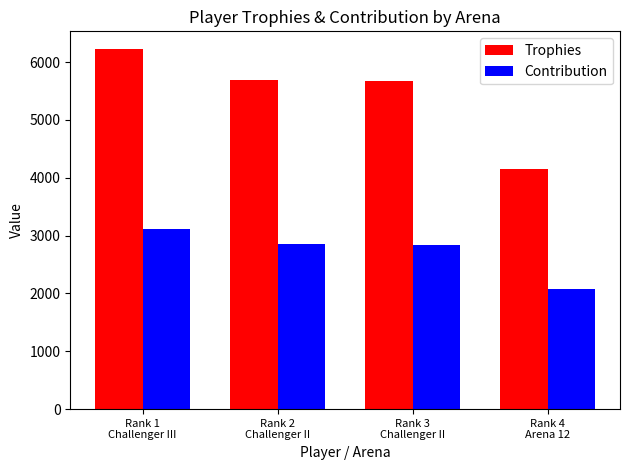

The value of Contribution at Rank 4
Arena 12 is 2808. True or false?

False